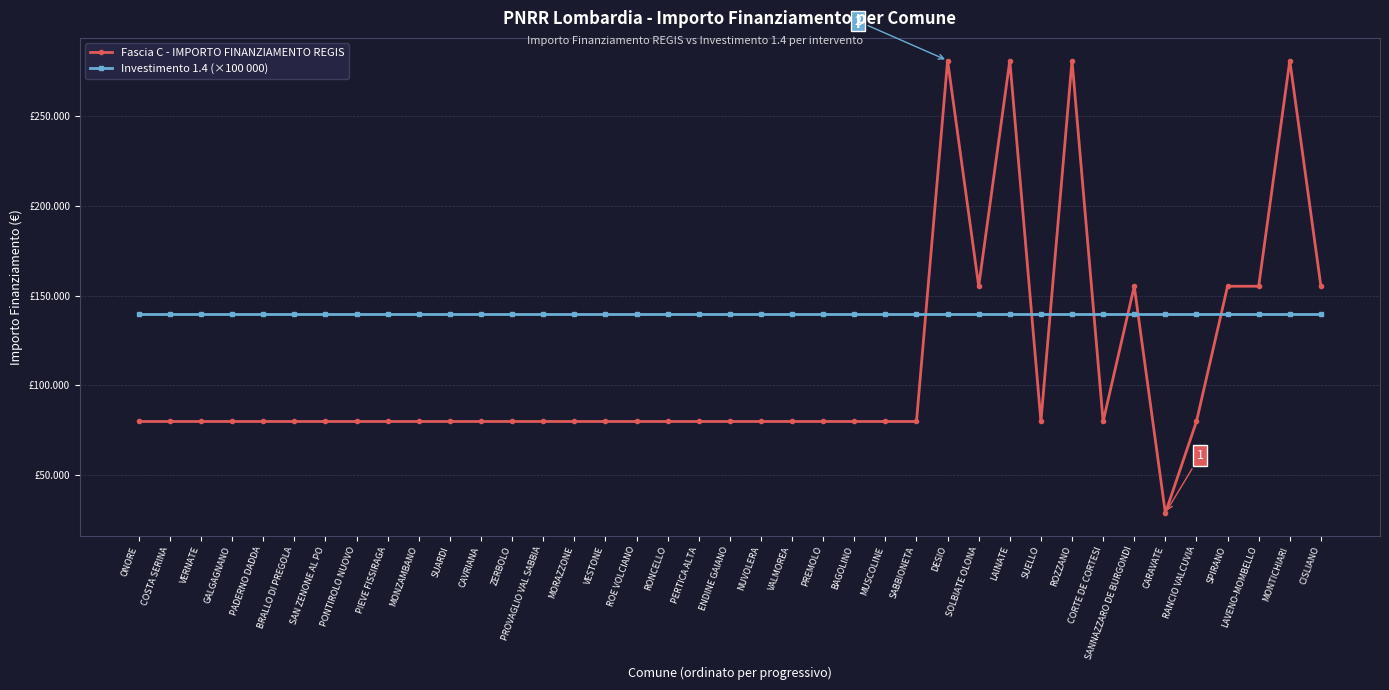

Reading right to left, extract all data points from this chart.

Fascia C - IMPORTO FINANZIAMENTO REGIS: CISLIANO=155234	MONTICHIARI=280932	LAVENO-MOMBELLO=155234	SPIRANO=155234	RANCIO VALCUVIA=79922	CARAVATE=28902	SANNAZZARO DE BURGONDI=155234	CORTE DE CORTESI=79922	ROZZANO=280932	SUELLO=79922	LAINATE=280932	SOLBIATE OLONA=155234	DESIO=280932	SABBIONETA=79922	MUSCOLINE=79922	BAGOLINO=79922	PREMOLO=79922	VALMOREA=79922	NUVOLERA=79922	ENDINE GAIANO=79922	PERTICA ALTA=79922	RONCELLO=79922	ROE VOLCIANO=79922	VESTONE=79922	MORAZZONE=79922	PROVAGLIO VAL SABBIA=79922	ZERBOLO=79922	CAVRIANA=79922	SUARDI=79922	MONZAMBANO=79922	PIEVE FISSIRAGA=79922	PONTIROLO NUOVO=79922	SAN ZENONE AL PO=79922	BRALLO DI PREGOLA=79922	PADERNO DADDA=79922	GALGAGNANO=79922	VERNATE=79922	COSTA SERINA=79922	ONORE=79922
Investimento 1.4 (×100 000): CISLIANO=140000	MONTICHIARI=140000	LAVENO-MOMBELLO=140000	SPIRANO=140000	RANCIO VALCUVIA=140000	CARAVATE=140000	SANNAZZARO DE BURGONDI=140000	CORTE DE CORTESI=140000	ROZZANO=140000	SUELLO=140000	LAINATE=140000	SOLBIATE OLONA=140000	DESIO=140000	SABBIONETA=140000	MUSCOLINE=140000	BAGOLINO=140000	PREMOLO=140000	VALMOREA=140000	NUVOLERA=140000	ENDINE GAIANO=140000	PERTICA ALTA=140000	RONCELLO=140000	ROE VOLCIANO=140000	VESTONE=140000	MORAZZONE=140000	PROVAGLIO VAL SABBIA=140000	ZERBOLO=140000	CAVRIANA=140000	SUARDI=140000	MONZAMBANO=140000	PIEVE FISSIRAGA=140000	PONTIROLO NUOVO=140000	SAN ZENONE AL PO=140000	BRALLO DI PREGOLA=140000	PADERNO DADDA=140000	GALGAGNANO=140000	VERNATE=140000	COSTA SERINA=140000	ONORE=140000